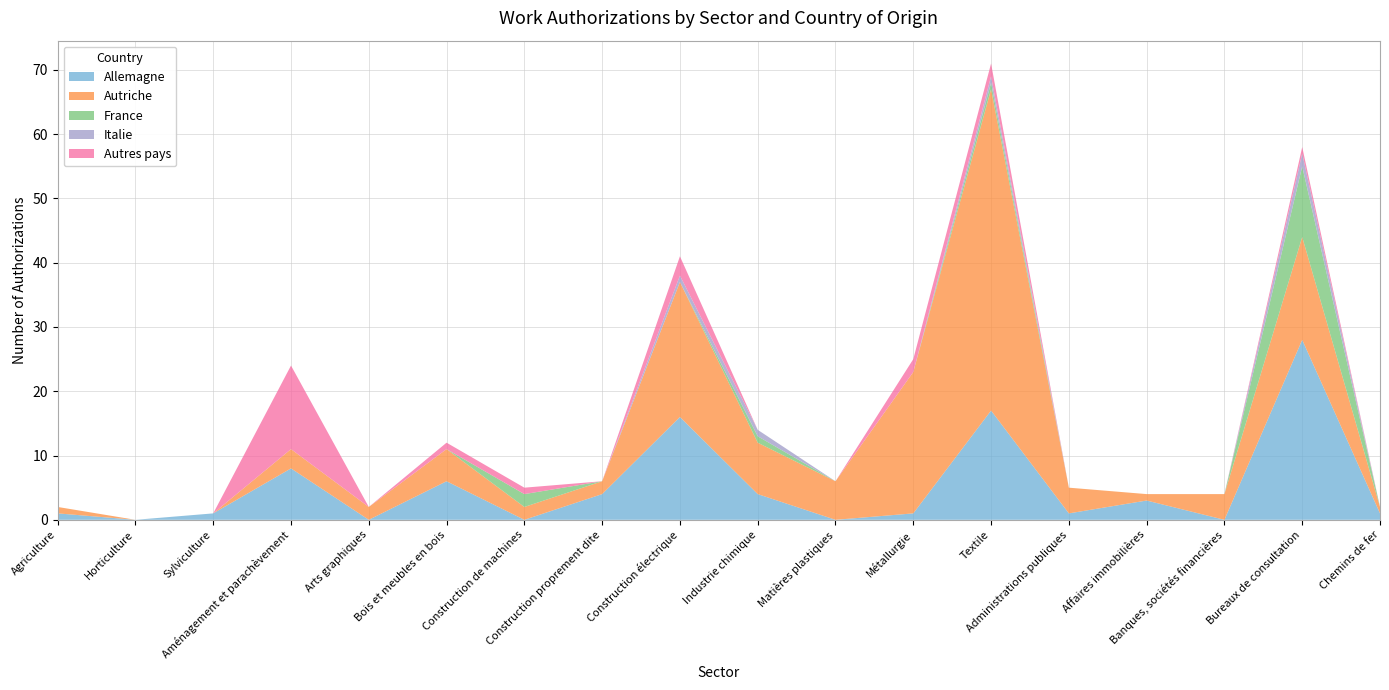

Reading left to right, what are all the values shown in this chart?

Allemagne: 1	0	1	8	0	6	0	4	16	4	0	1	17	1	3	0	28	1
Autriche: 1	0	0	3	2	5	2	2	21	8	6	22	50	4	1	4	16	1
France: 0	0	0	0	0	0	2	0	0	1	0	0	1	0	0	0	11	0
Italie: 0	0	0	0	0	0	0	0	1	1	0	0	1	0	0	0	2	0
Autres pays: 0	0	0	13	0	1	1	0	3	0	0	2	2	0	0	0	1	0